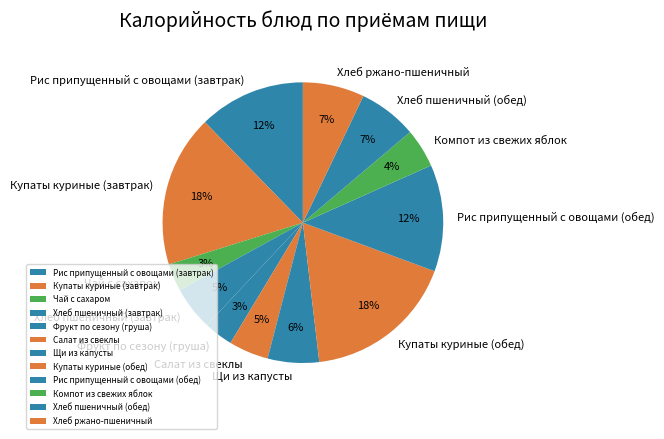

Is it true that Купаты куриные (обед) is 18% of the pie?

True